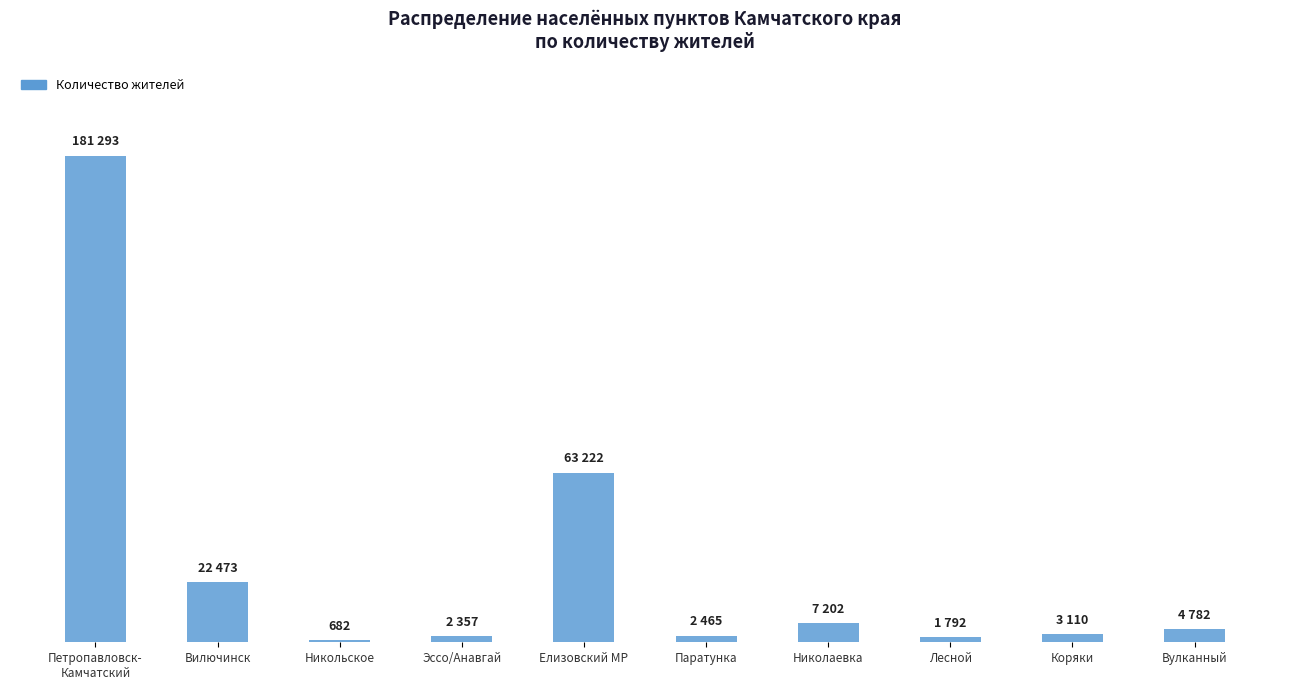

Which label corresponds to the largest value in the chart?

Петропавловск-
Камчатский